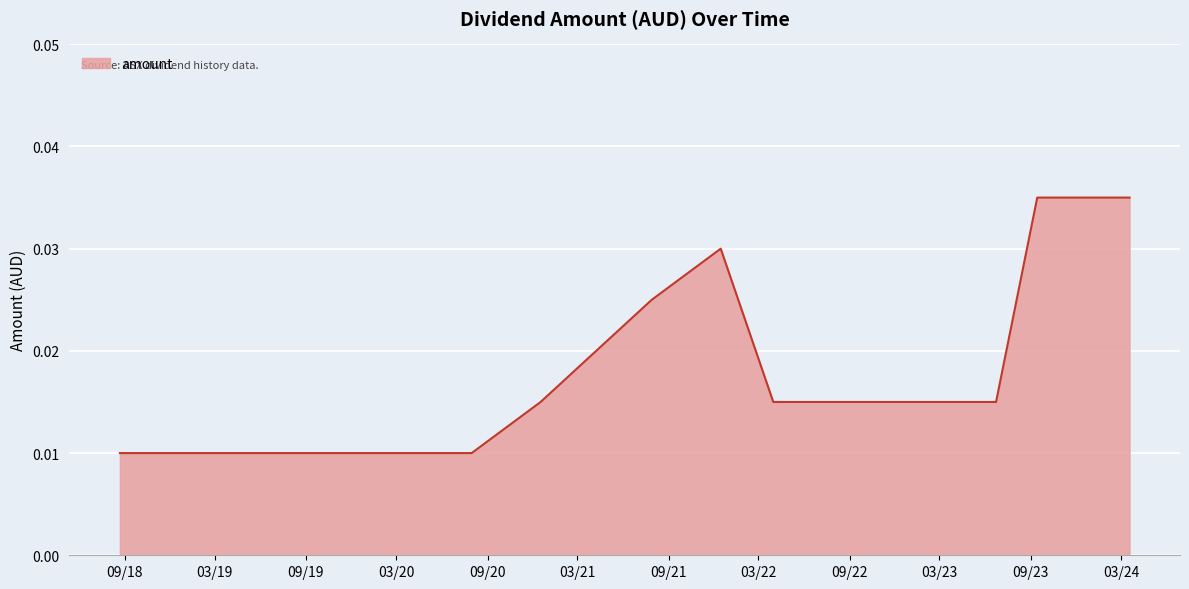

At which category does the chart reach its minimum across all series?

2018-08-22